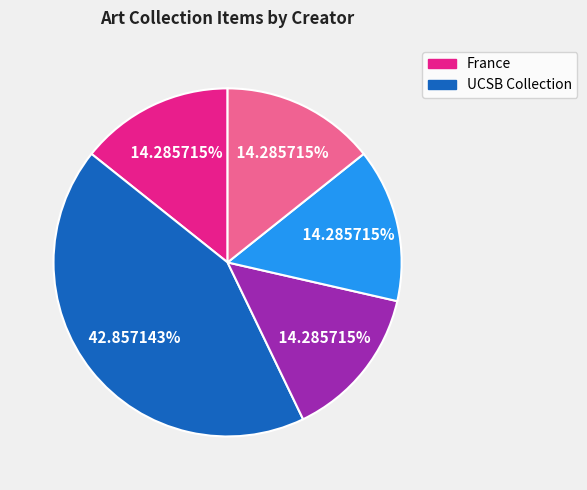

How many slices are in this pie chart?

5